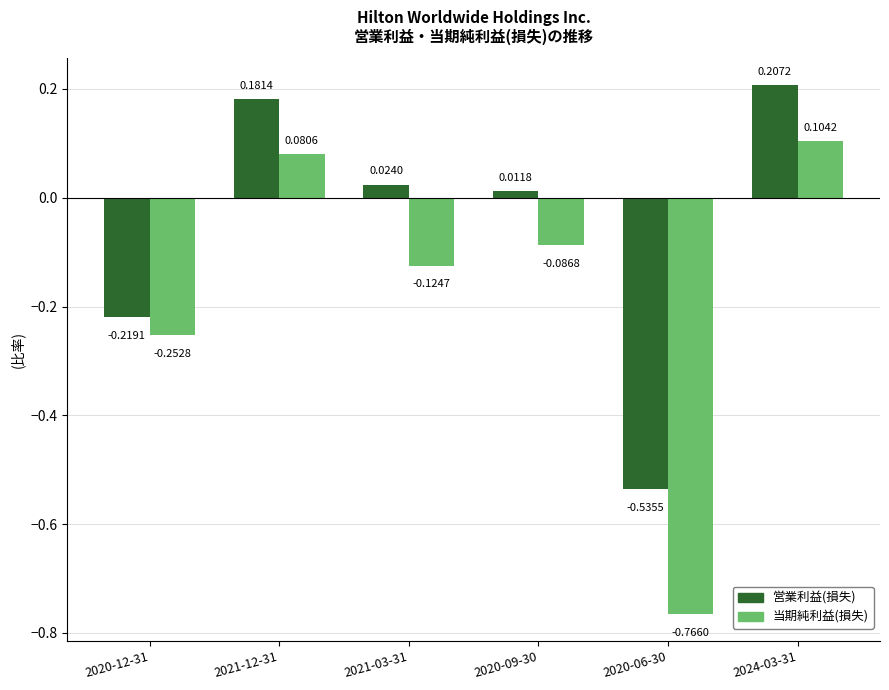

At how many categories does at least one series exceed 0?

4